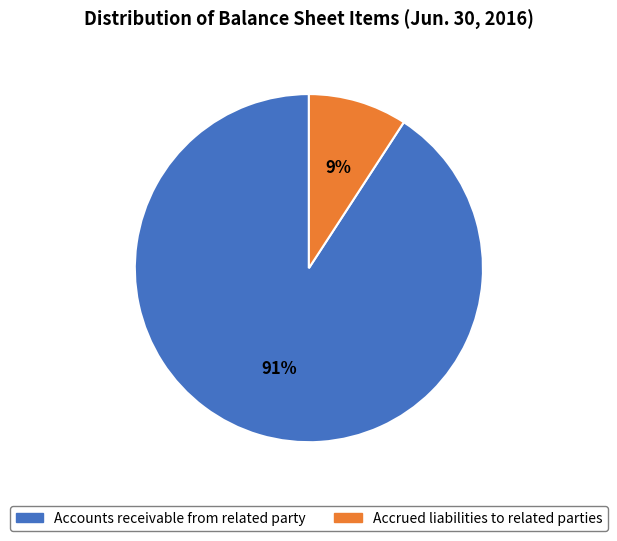

Which has a higher value, Accrued liabilities to related parties or Accounts receivable from related party?

Accounts receivable from related party